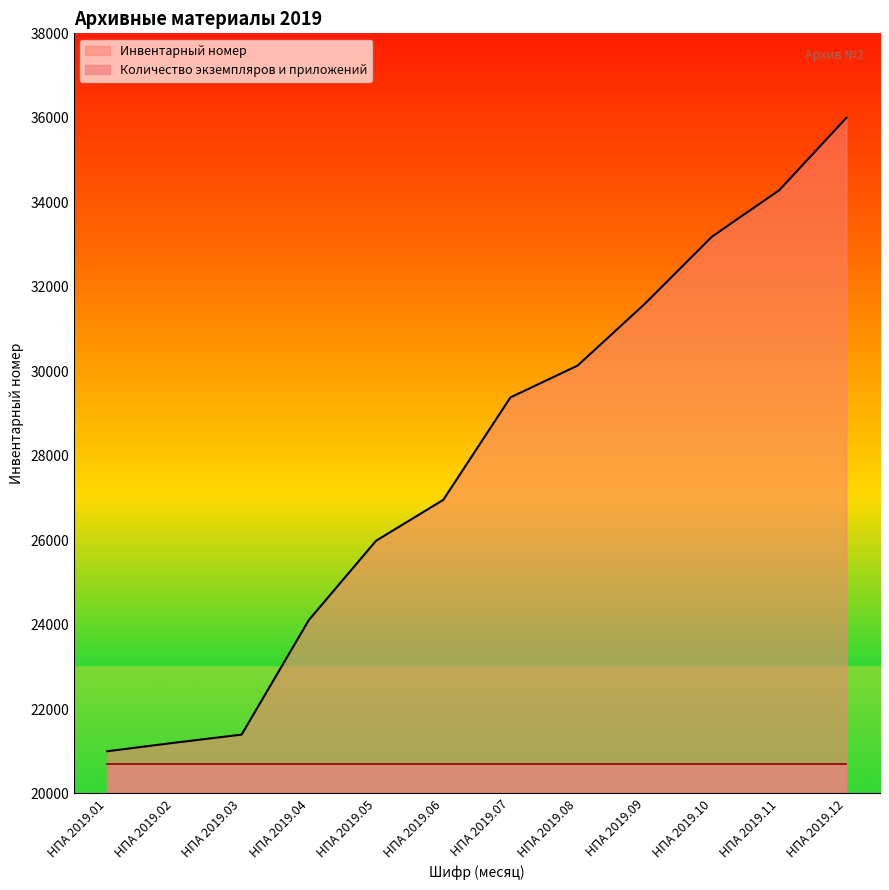

What is the change in value from НПА 2019.07 to НПА 2019.08?

+754.6